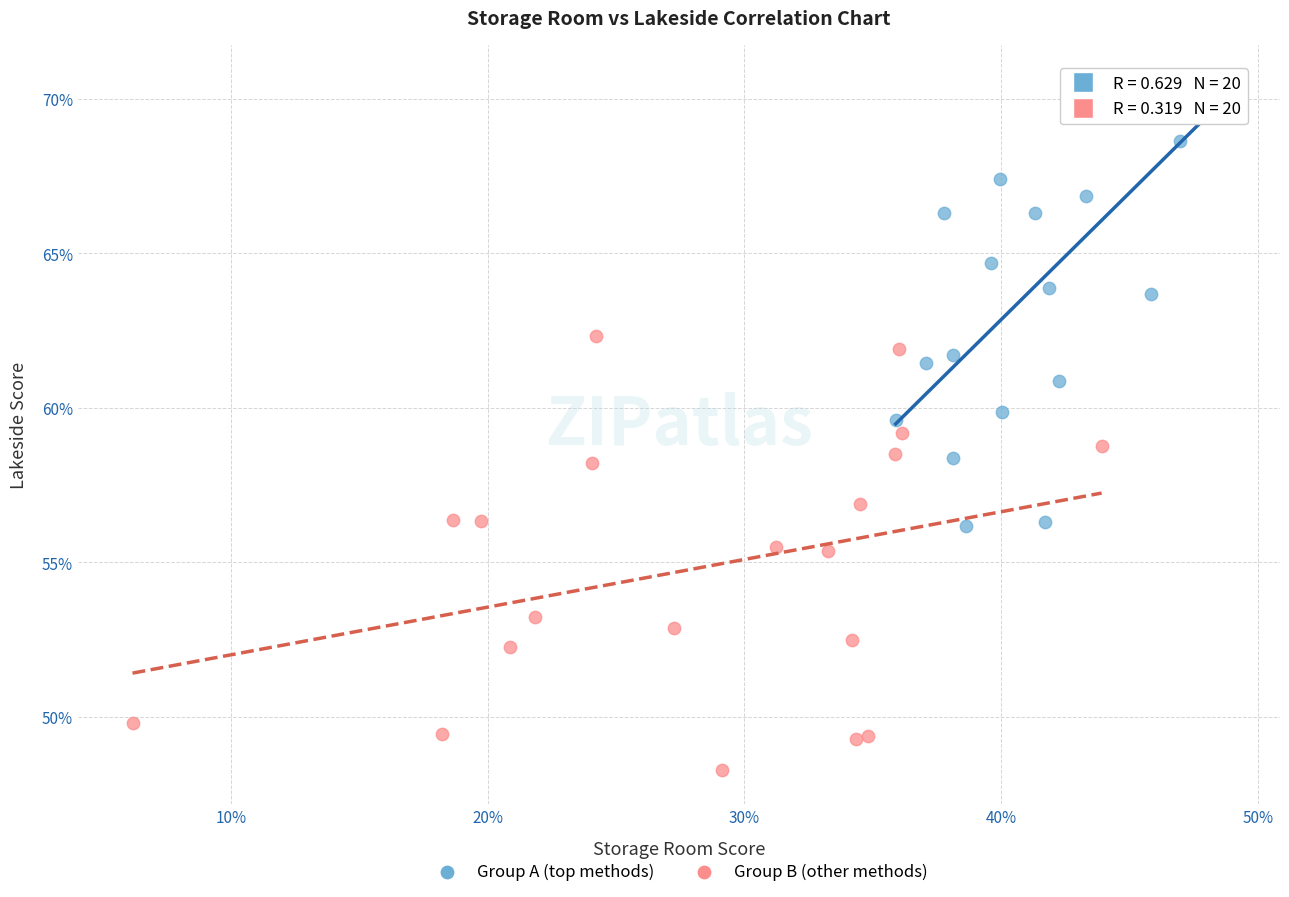

What are all the series names shown in the legend?

Group A (top methods), Group B (other methods)